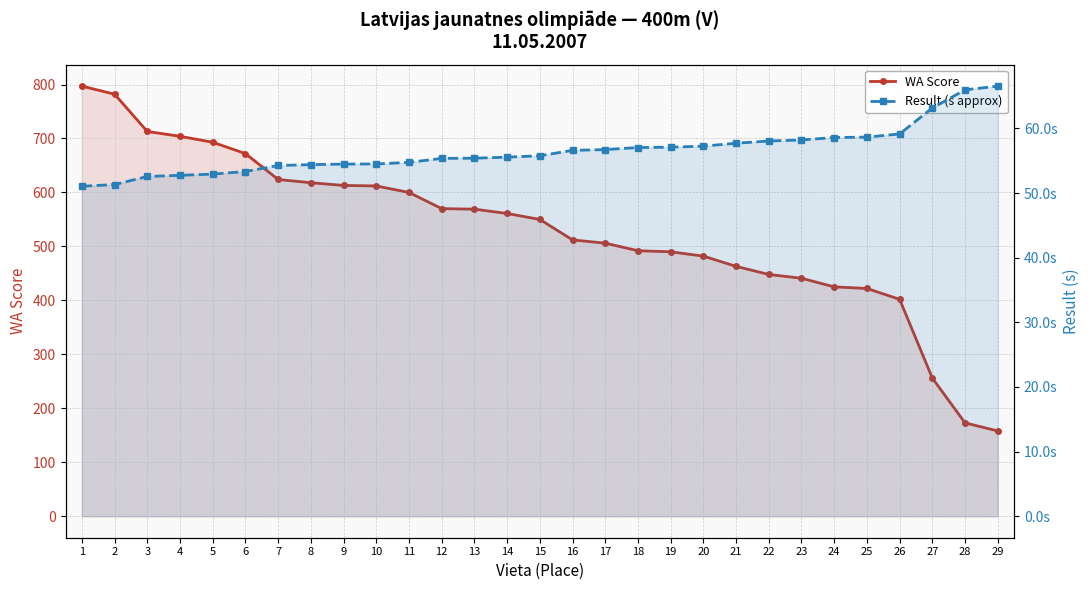

How many data points does each series have?

29